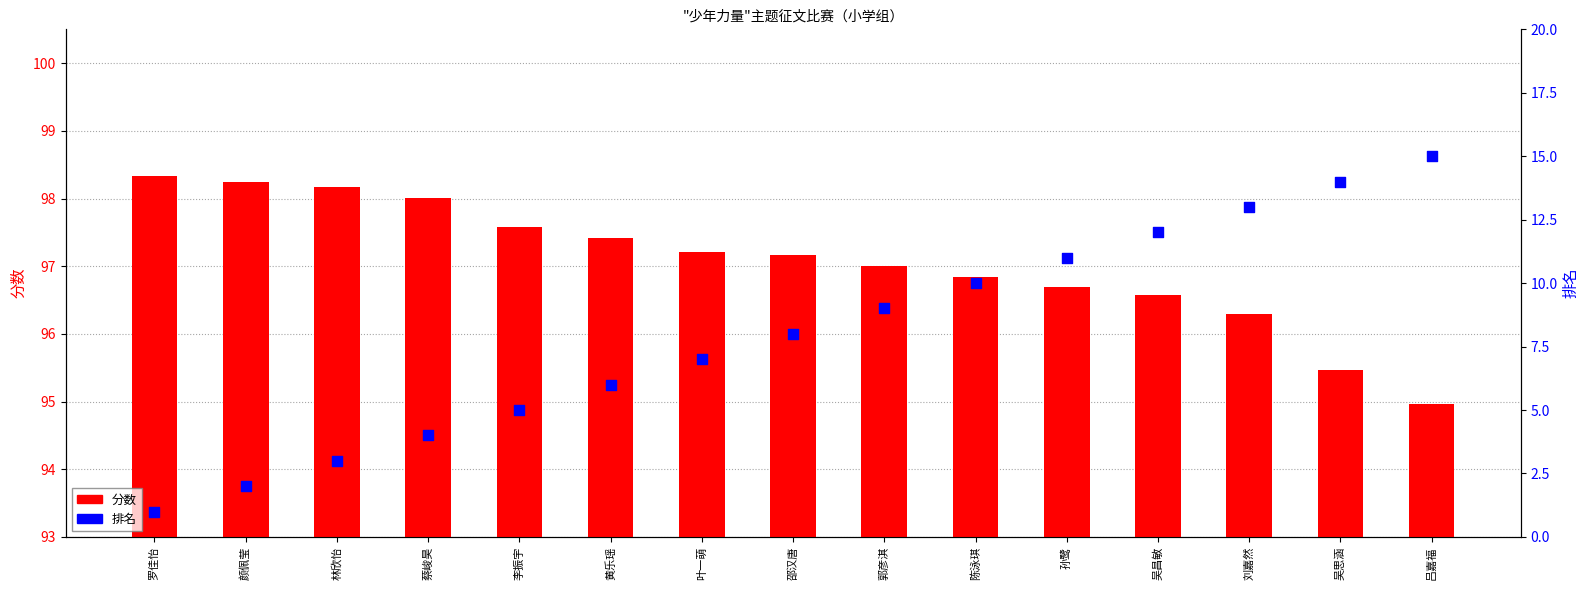

Which series contains the lowest Y value?

排名